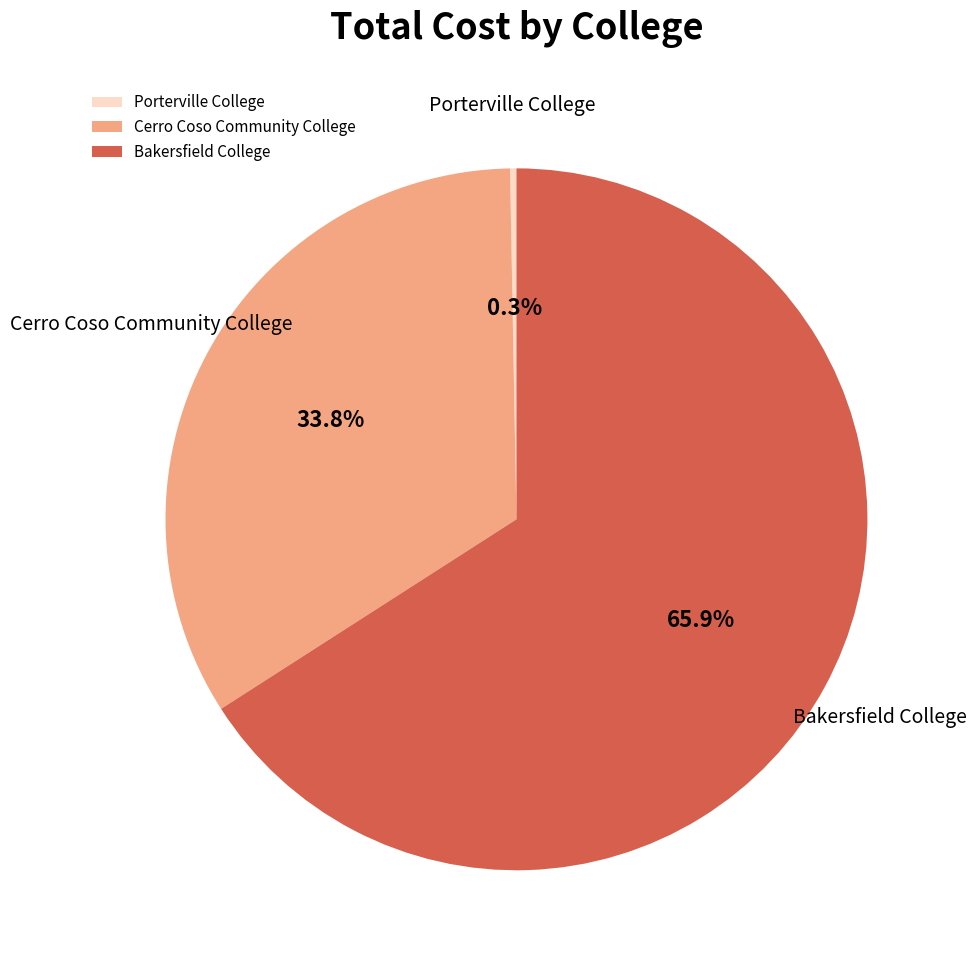

Rank the categories by value from lowest to highest.

Porterville College, Cerro Coso Community College, Bakersfield College